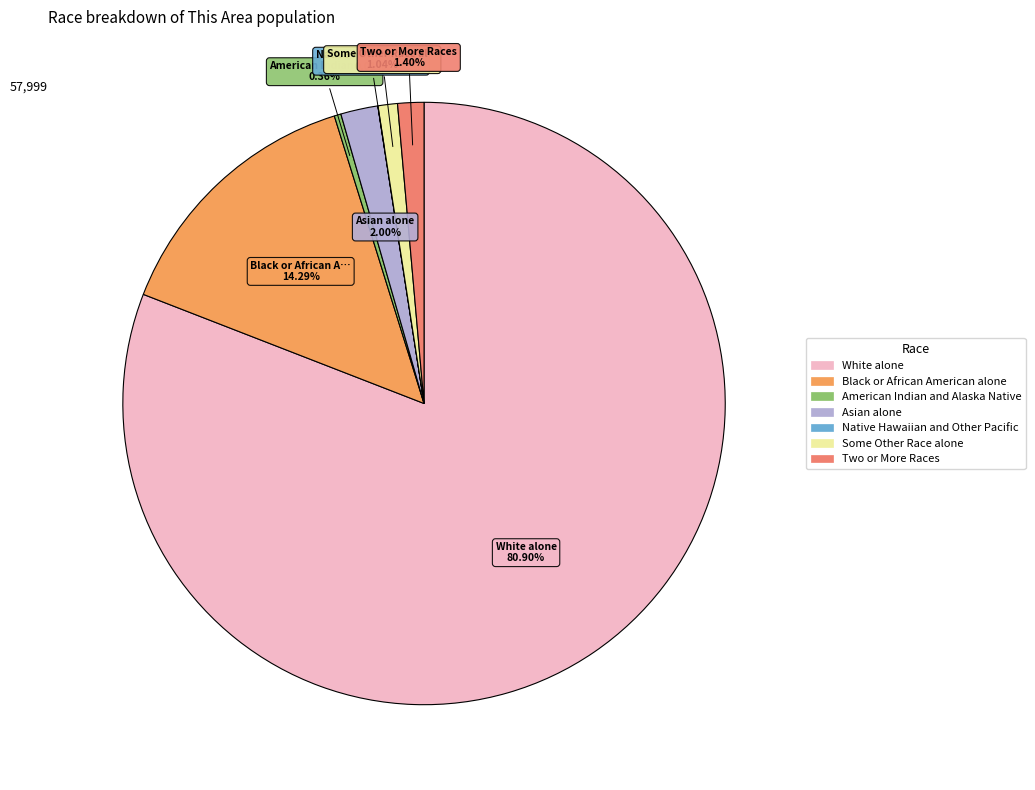

What is the majority slice?

White alone